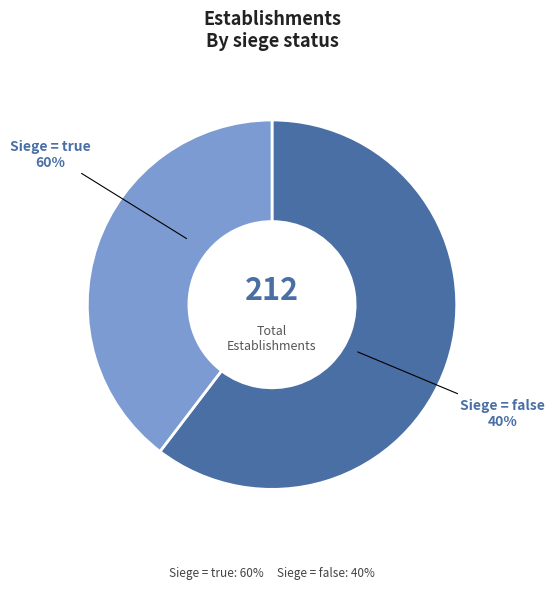

Combined, do true and false account for over 50%?

Yes